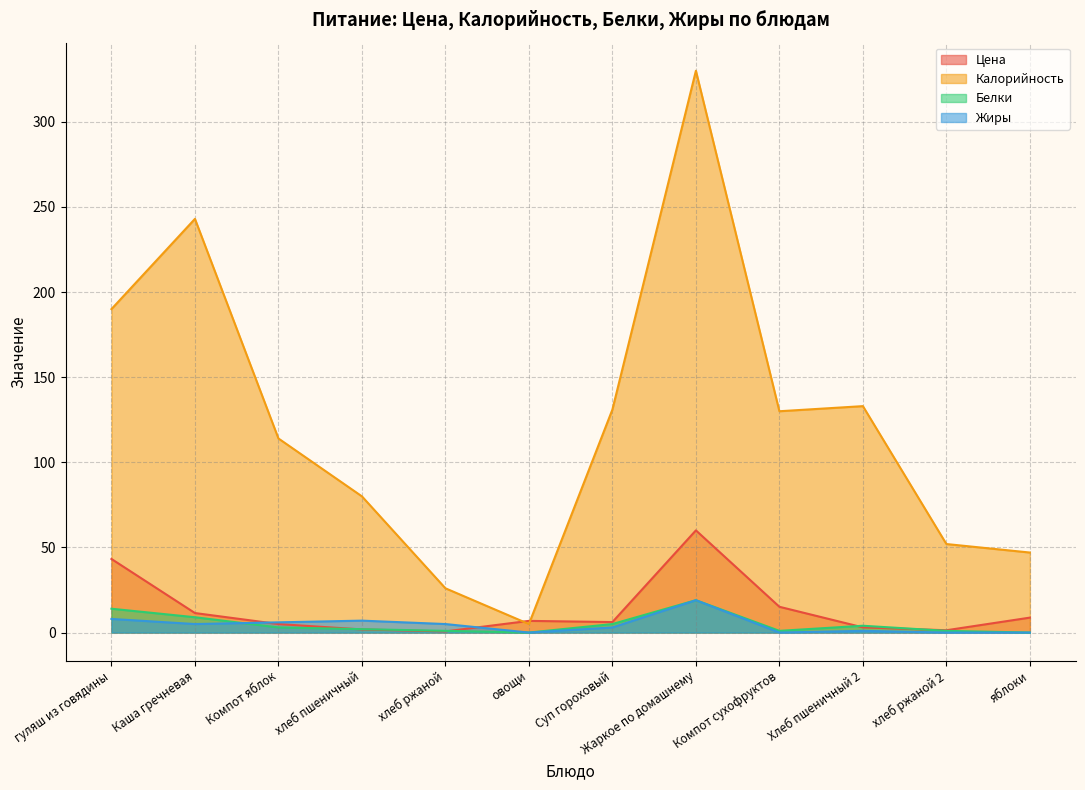

After their last crossing, which series has the higher values: Жиры or Цена?

Цена